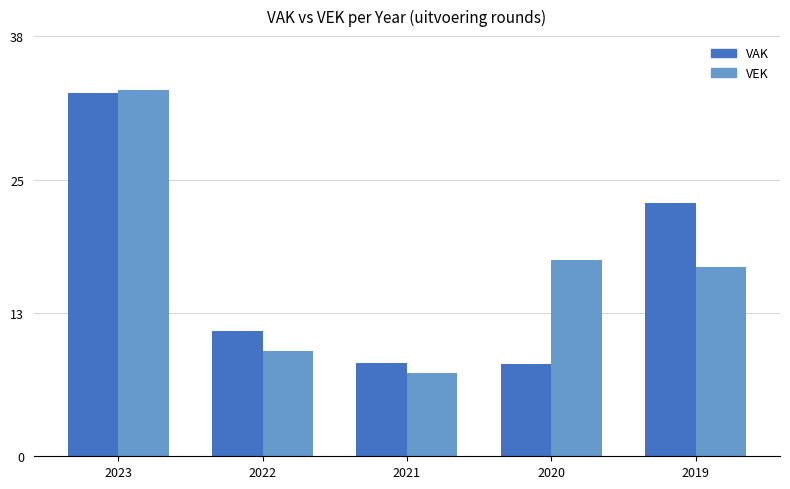

Which series has the largest range (max minus min)?

VEK